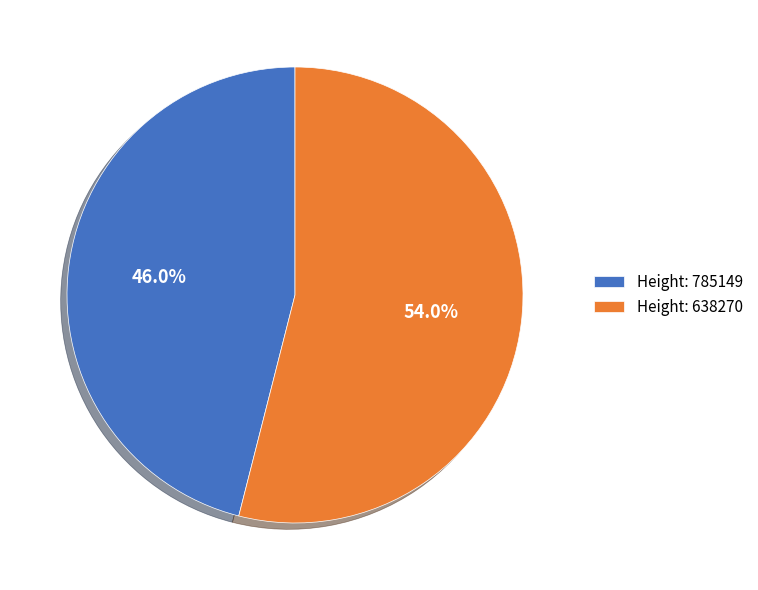

Rank the categories by value from highest to lowest.

Height: 638270, Height: 785149